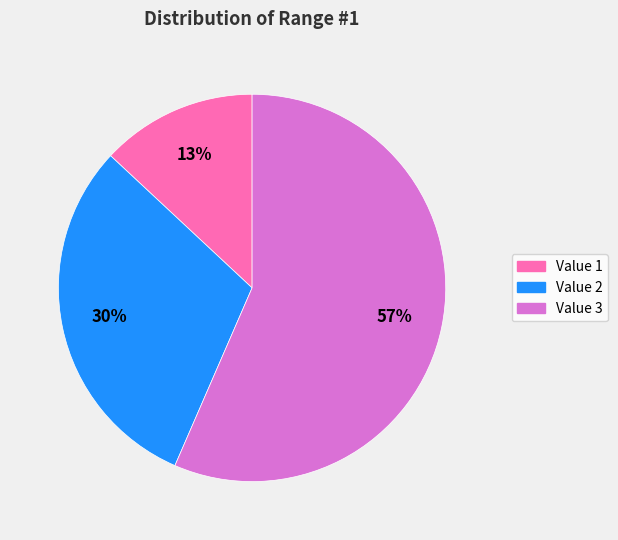

The Value 2 slice represents 15% of the pie. True or false?

False